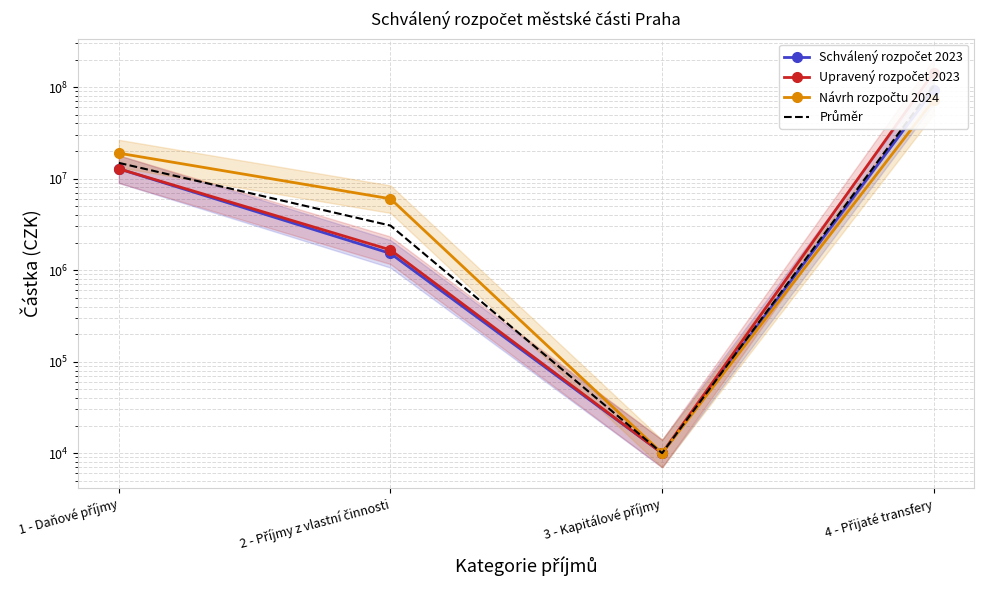

At how many categories does at least one series exceed 83006326?

1